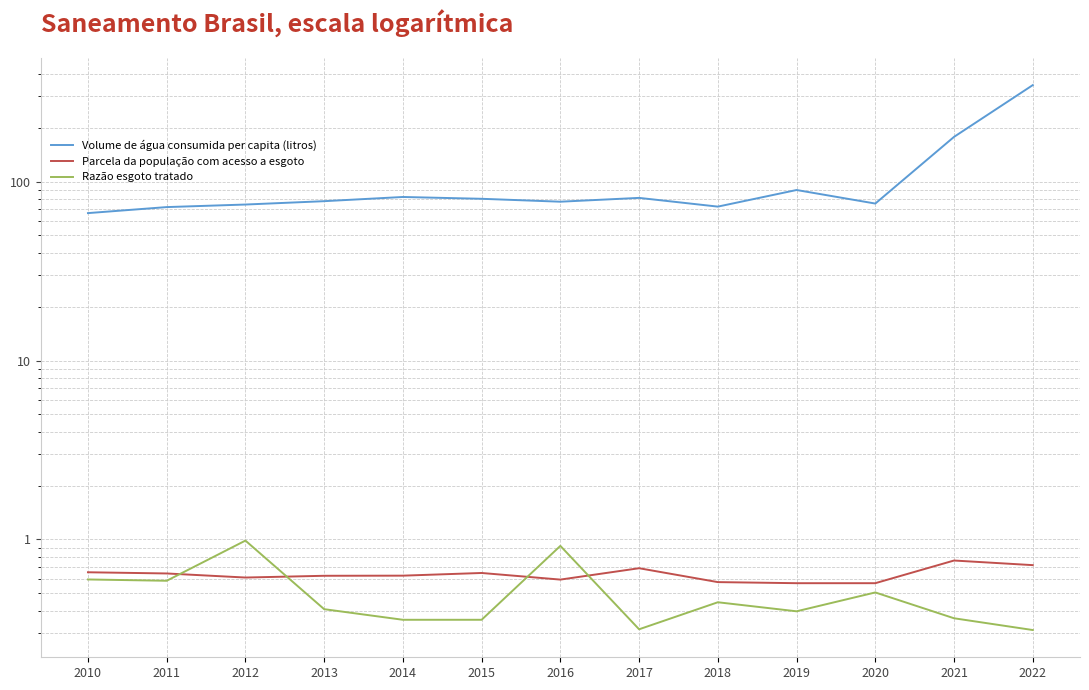

What is the value of the Parcela da população com acesso a esgoto point at the 6th from the left?

0.7